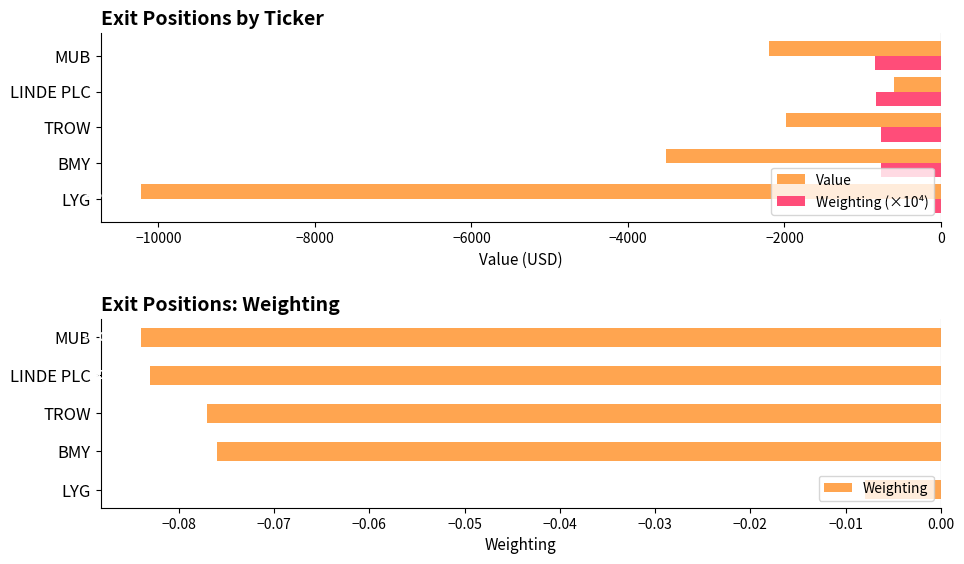

What is the value of the Weighting (×10⁴) bar at the 1st from the left?

-80.0